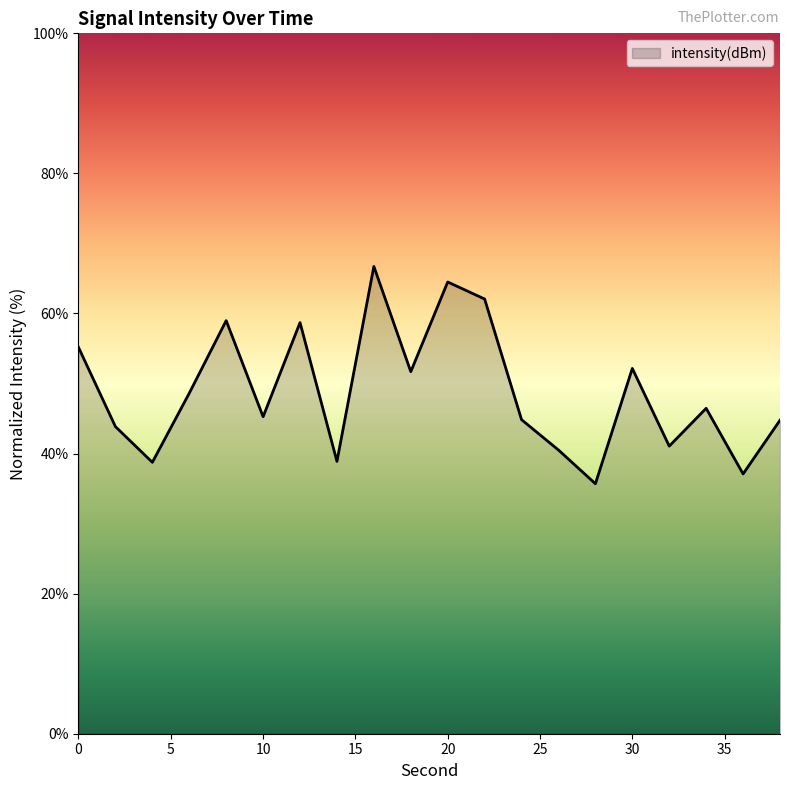

Does the chart display data point markers on the line(s)?

No